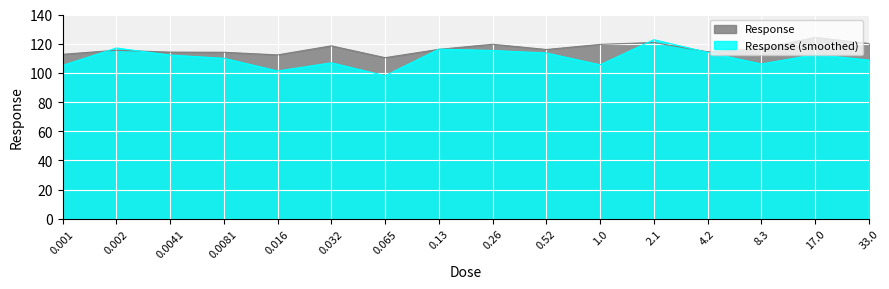

At which label is the value closest to 117?

8.3